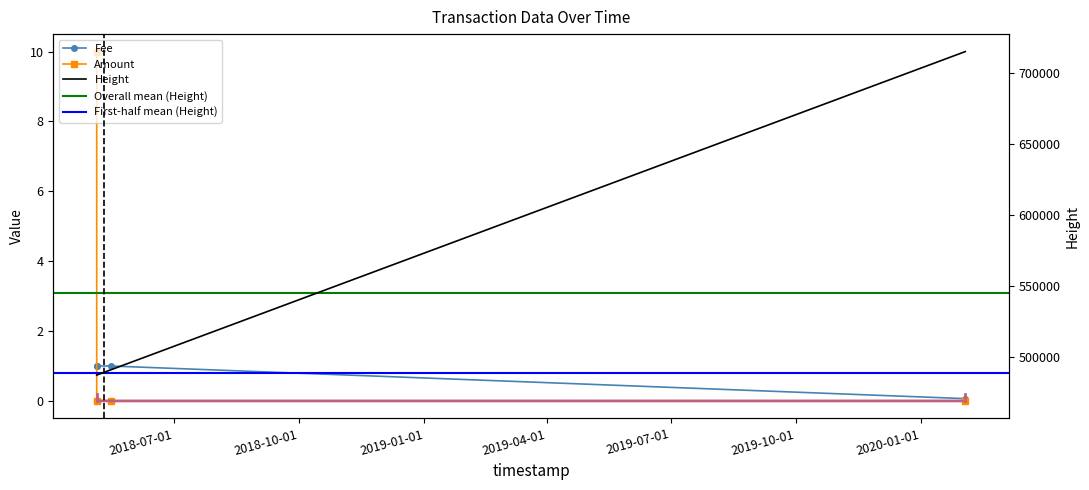

Between 2018-05-05 12:01:13 and 2020-02-02 09:14:01, which is larger?

2018-05-05 12:01:13